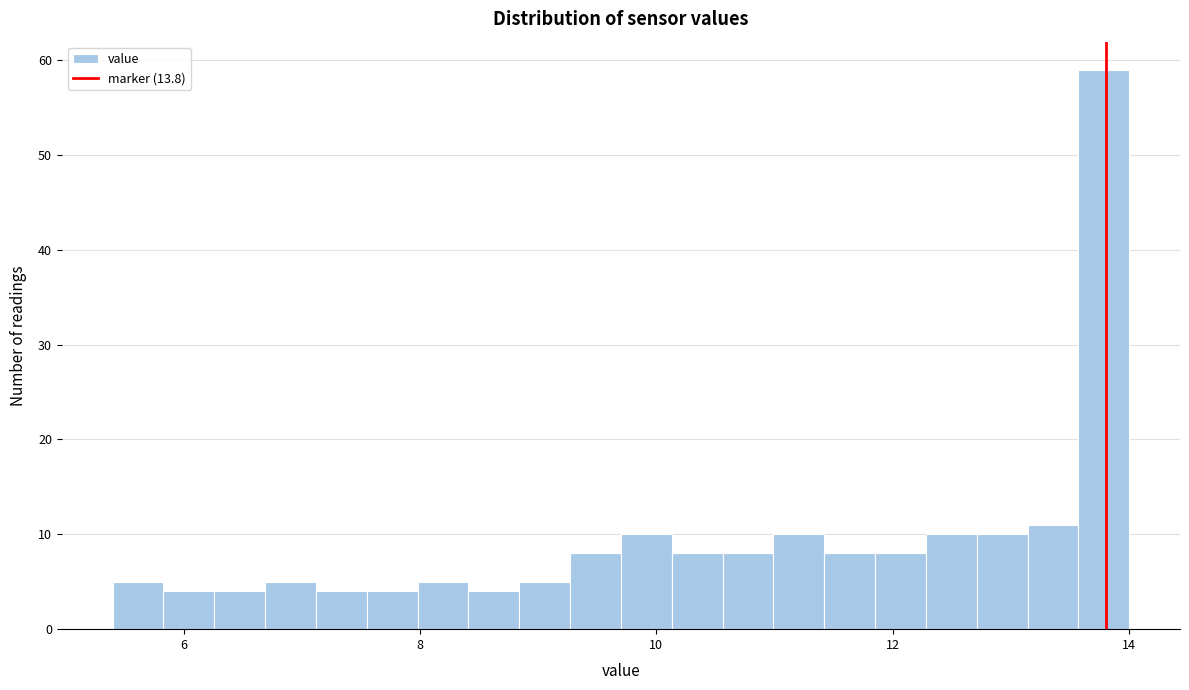

Read against the x-axis, roughly where is the centre of the tallest bar?

13.8